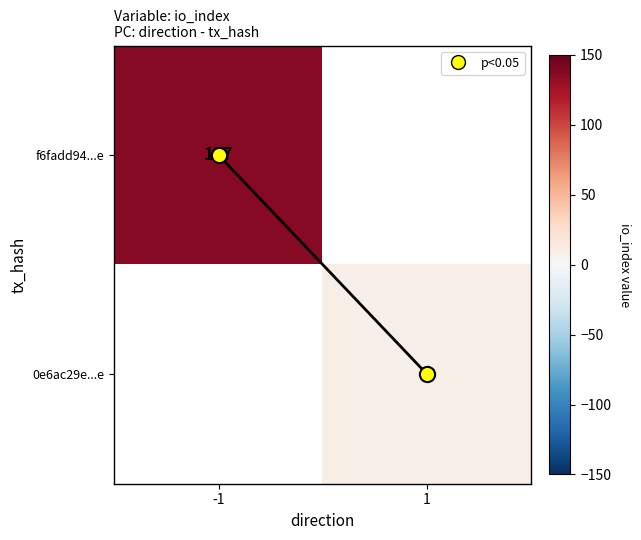

True or false: io_index path has a value of 1.8 at 1.

False